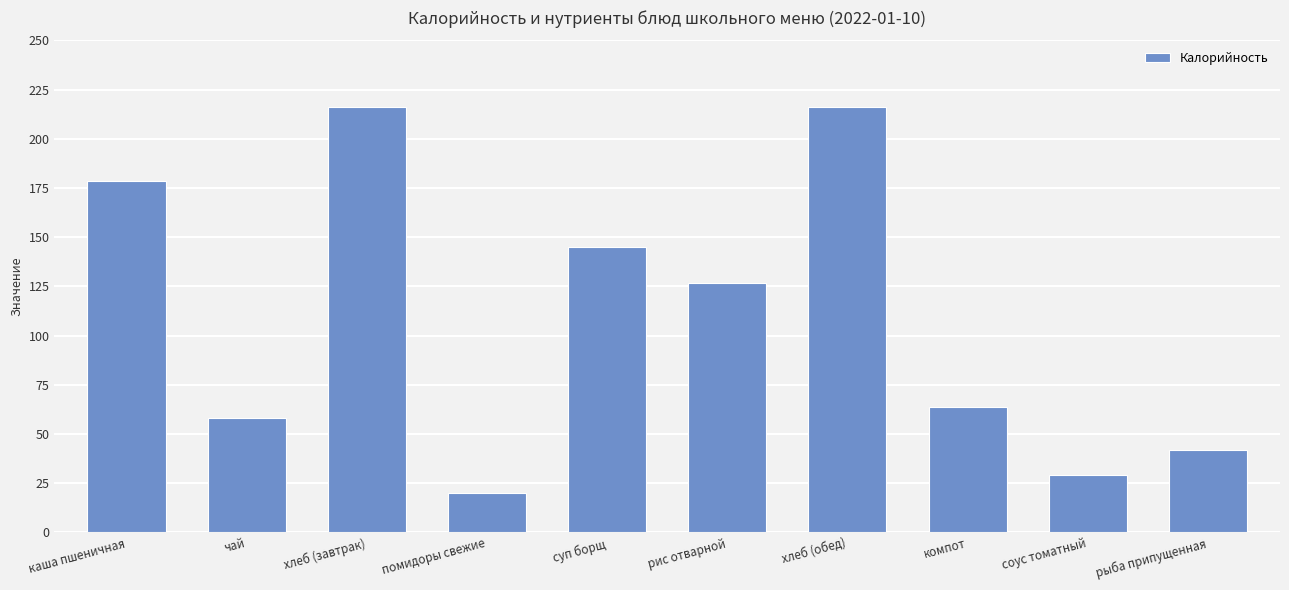

True or false: the data shows 58.0 at чай.

True